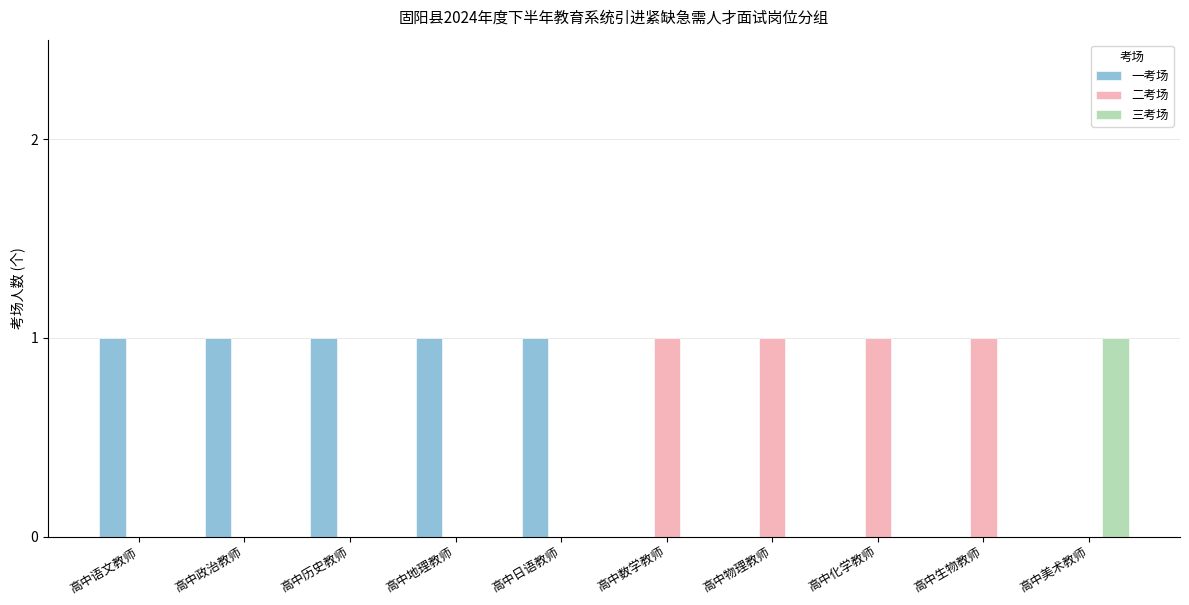

The value of 三考场 at 高中美术教师 is 1. True or false?

True